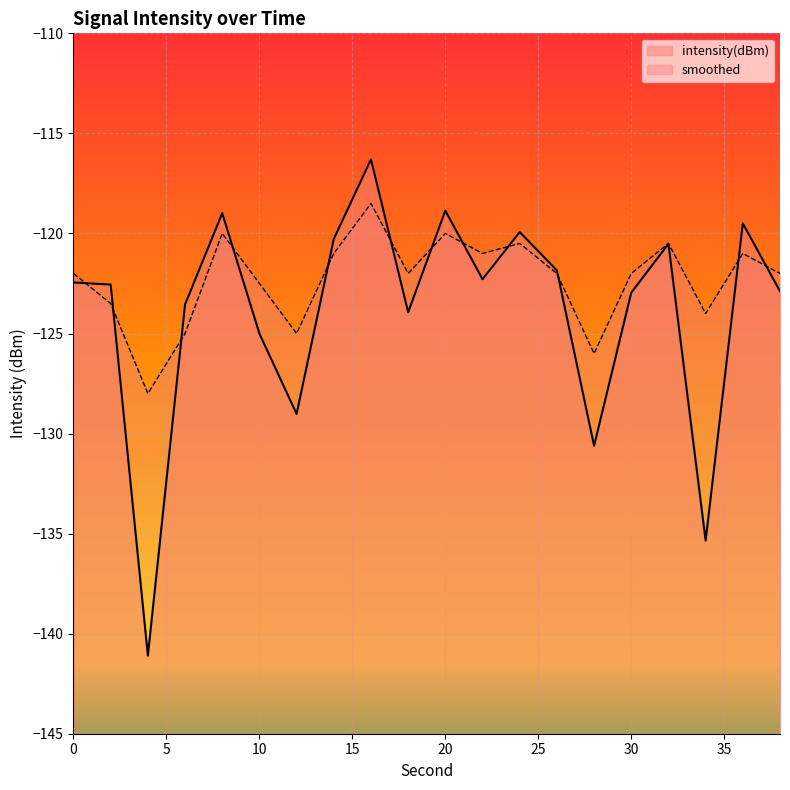

Rank the series by their average value, from lowest to highest.

intensity(dBm), smoothed